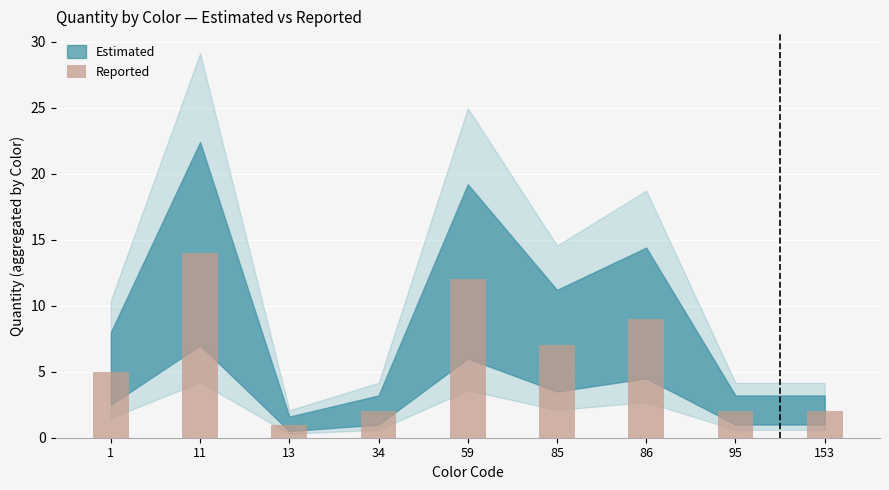

Approximately how many times larger is the value at 59 compared to 1?

2.4